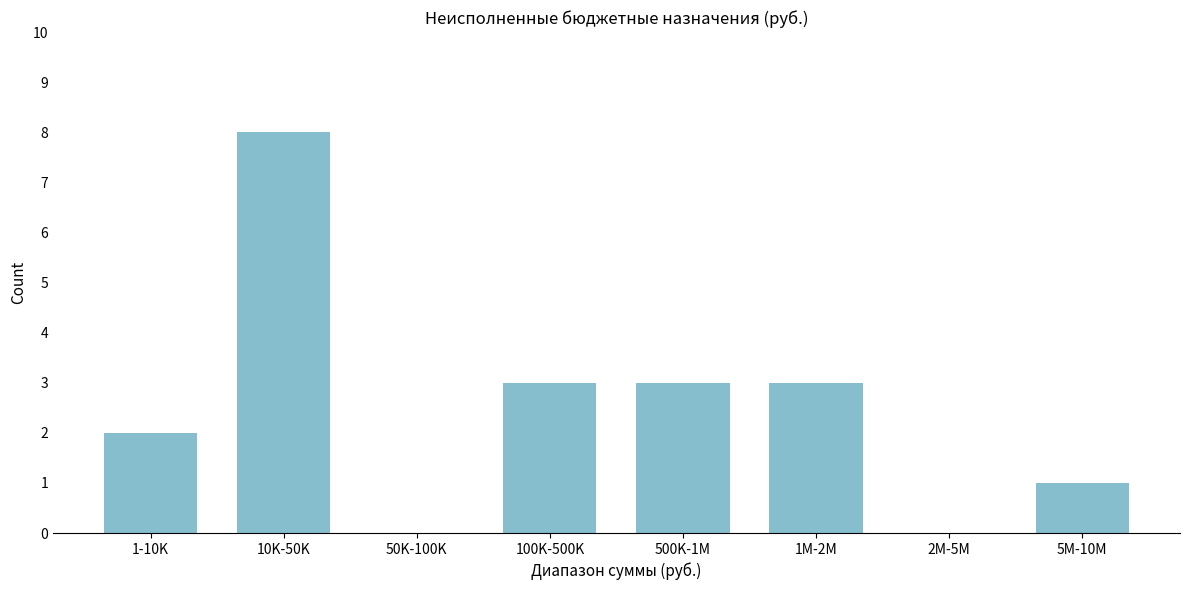

Reading left to right, what are all the values shown in this chart?

1-10K=2	10K-50K=8	50K-100K=0	100K-500K=3	500K-1M=3	1M-2M=3	2M-5M=0	5M-10M=1